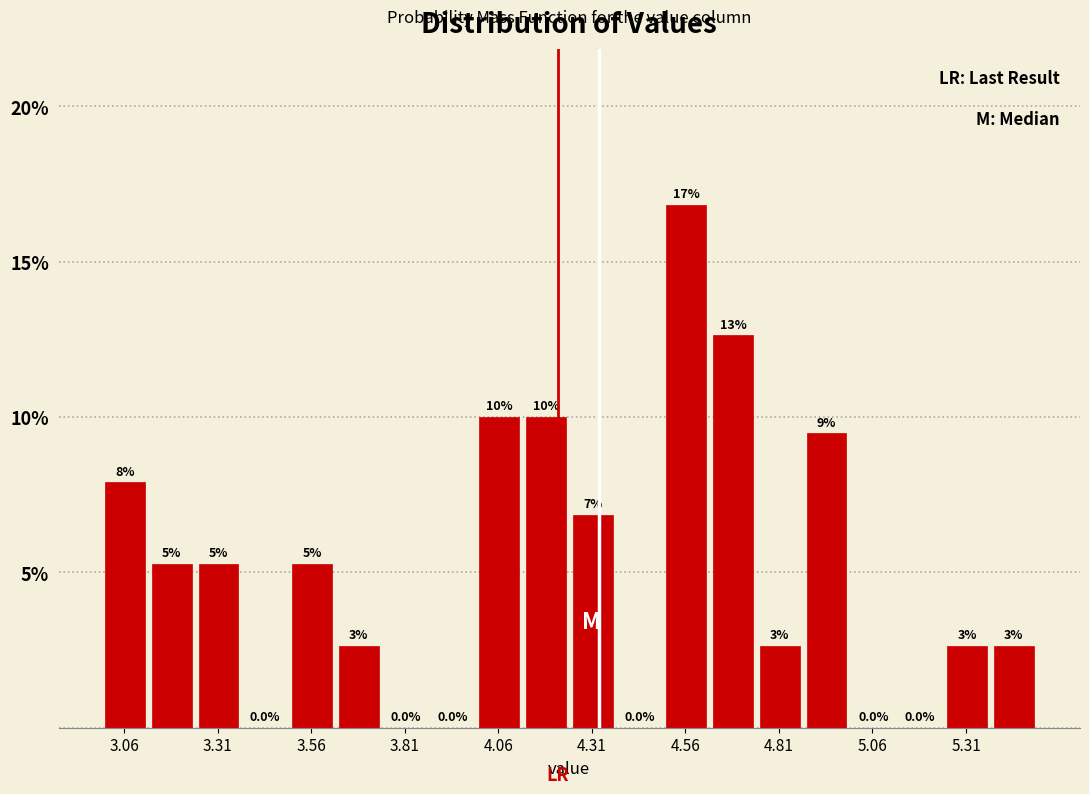

Around what value on the x-axis is the tallest bar? Give the approximate position of its centre, as read against the axis.

4.55